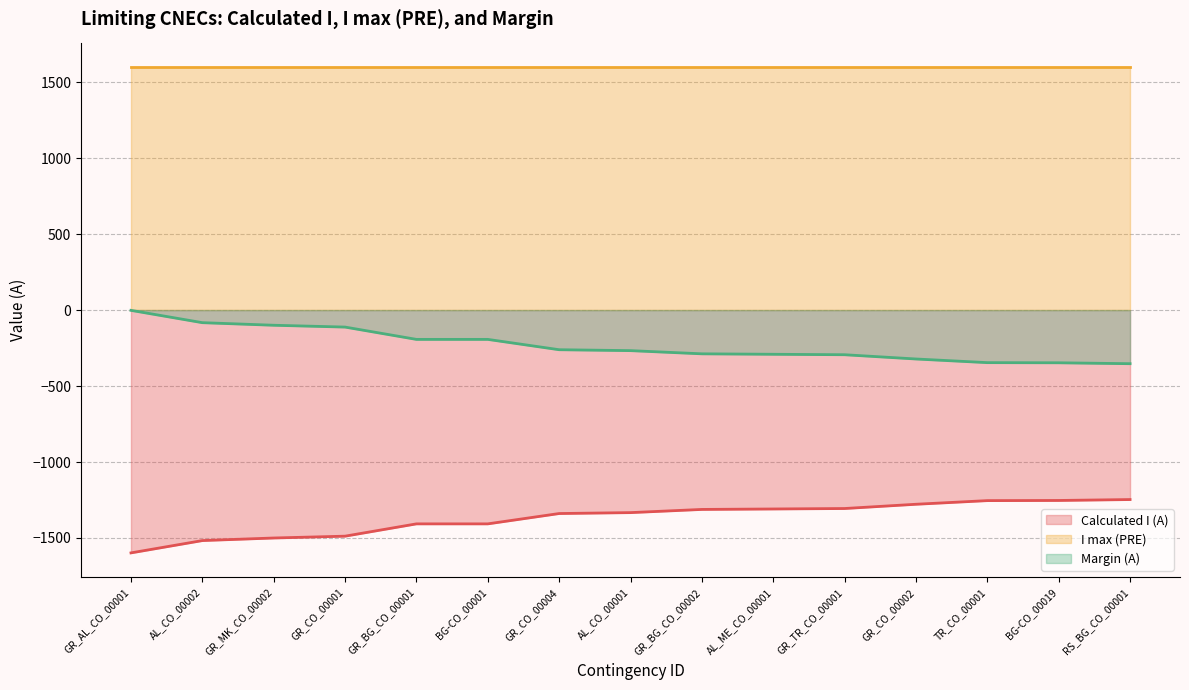

Which series has the largest range (max minus min)?

Calculated I (A)